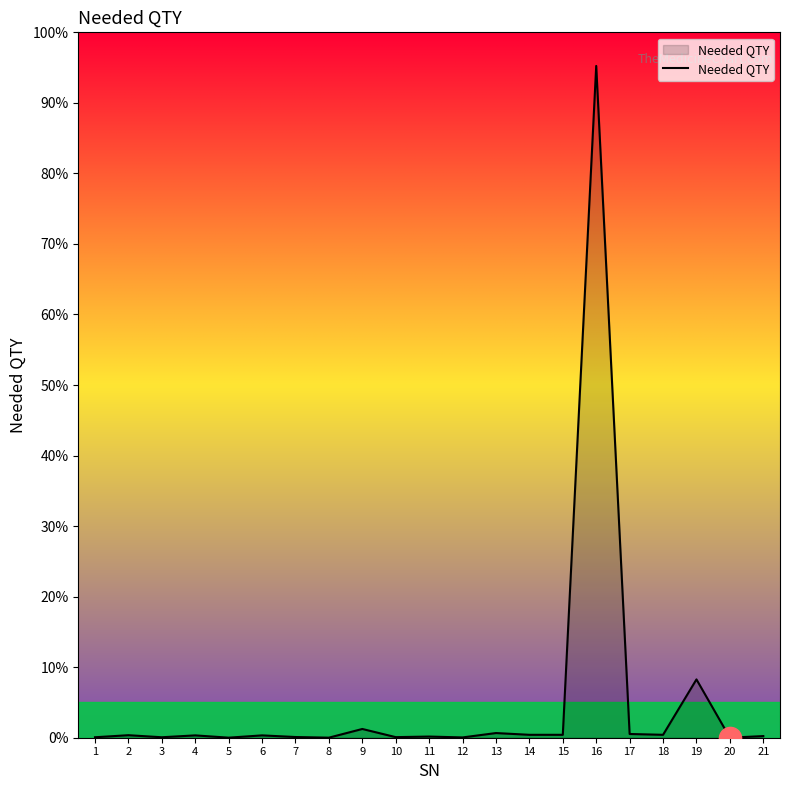

Does the chart have visible grid lines?

No